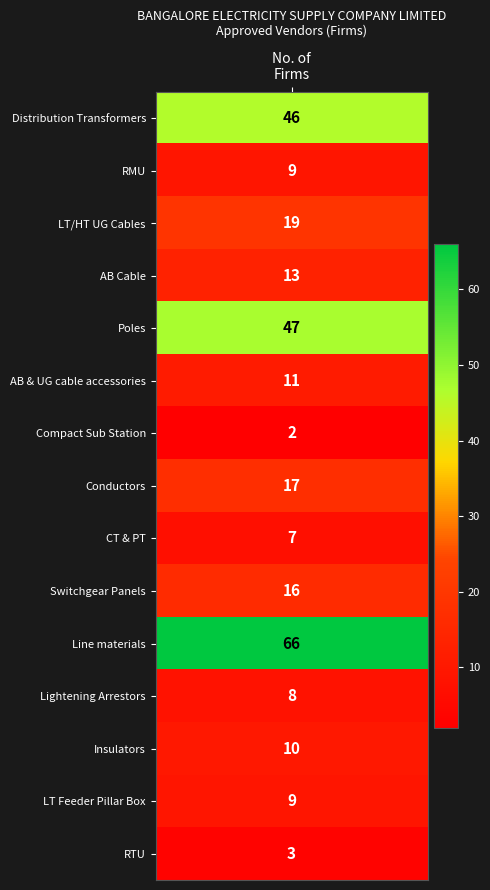

Between 13 and 6, which is larger?

13